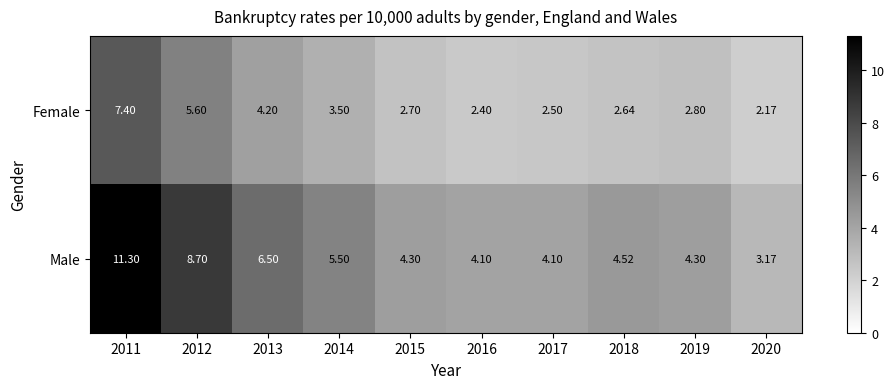

Rank the series by their average value, from lowest to highest.

Female, Male